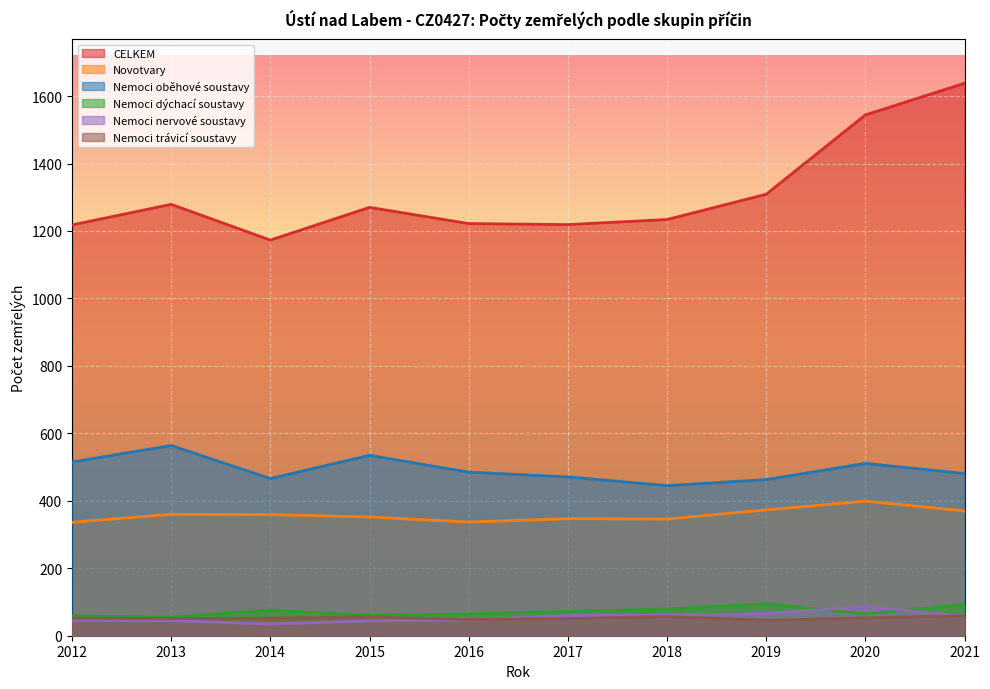

How many lines are shown in the chart?

6